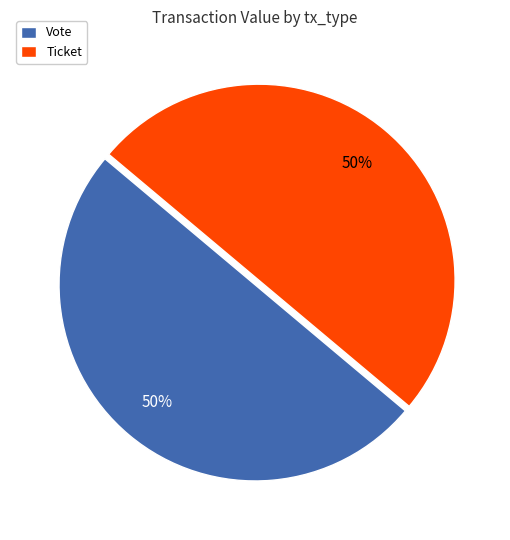

Do Ticket and Vote together represent more than half of the pie?

Yes